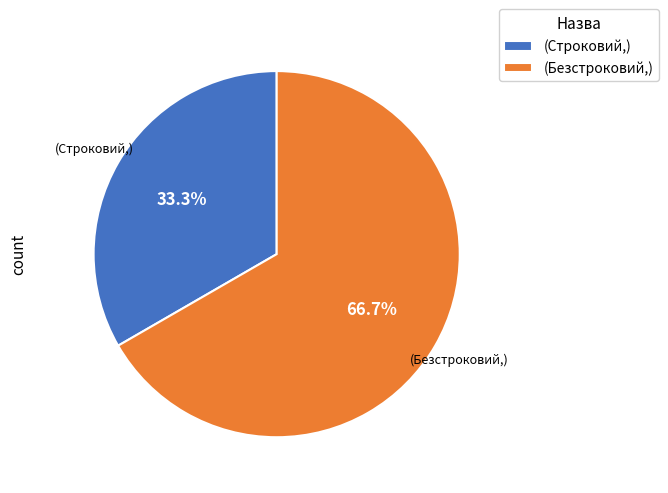

Rank the categories by value from highest to lowest.

(Безстроковий,), (Строковий,)